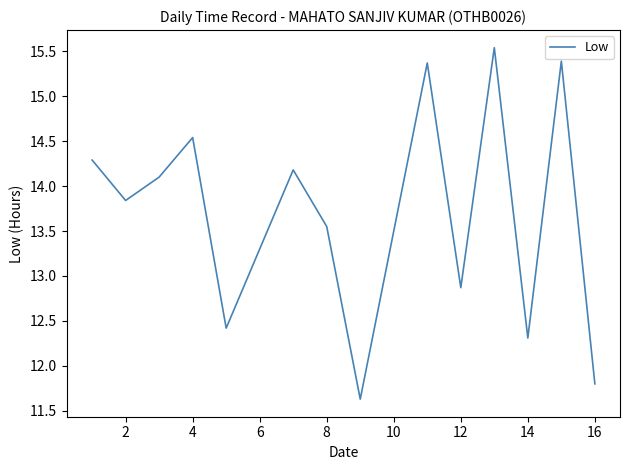

What is the smallest value displayed?

11.6